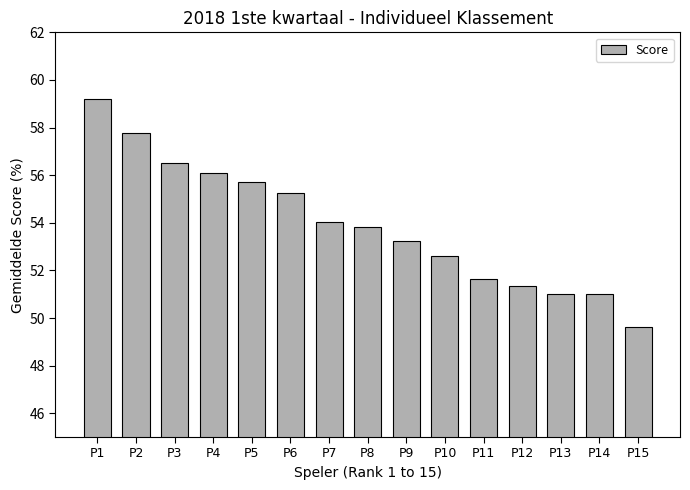

The value at P6 is 27.3. True or false?

False